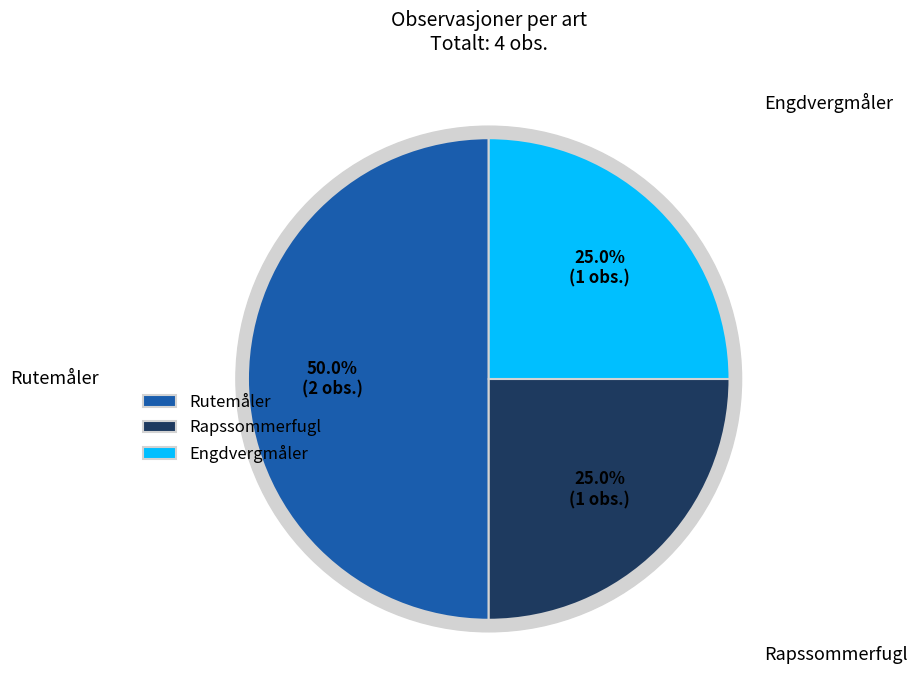

True or false: Engdvergmåler accounts for 25% of the total.

True